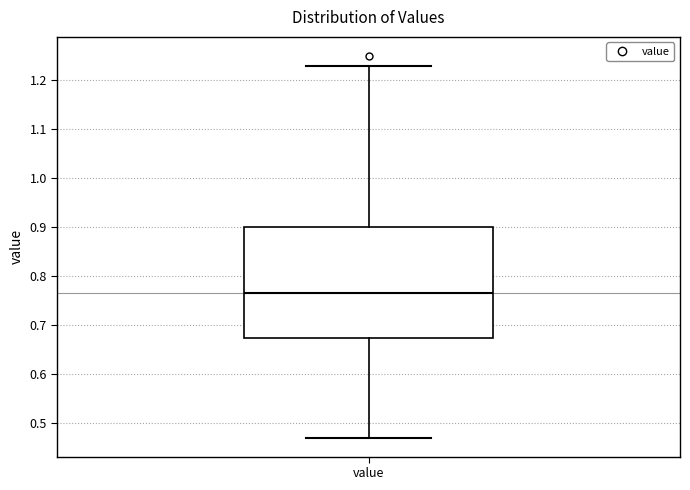

Where is the lower edge of the box for value on the y-axis? The values are not printed on the chart, so give them approximately, as read against the axis.

0.67